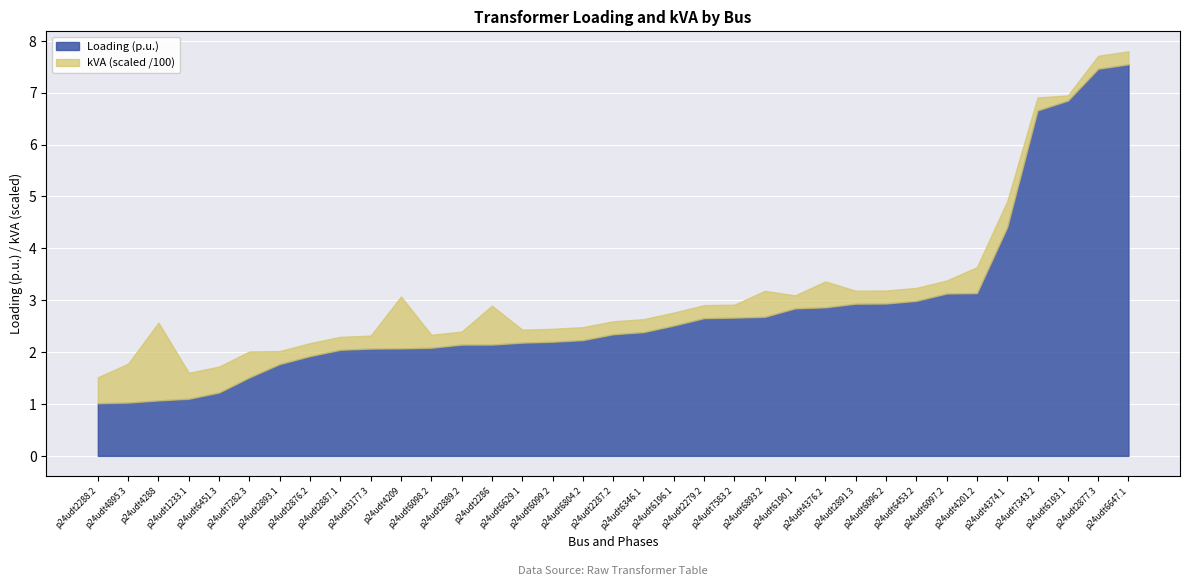

What is the smallest value displayed?

1.0